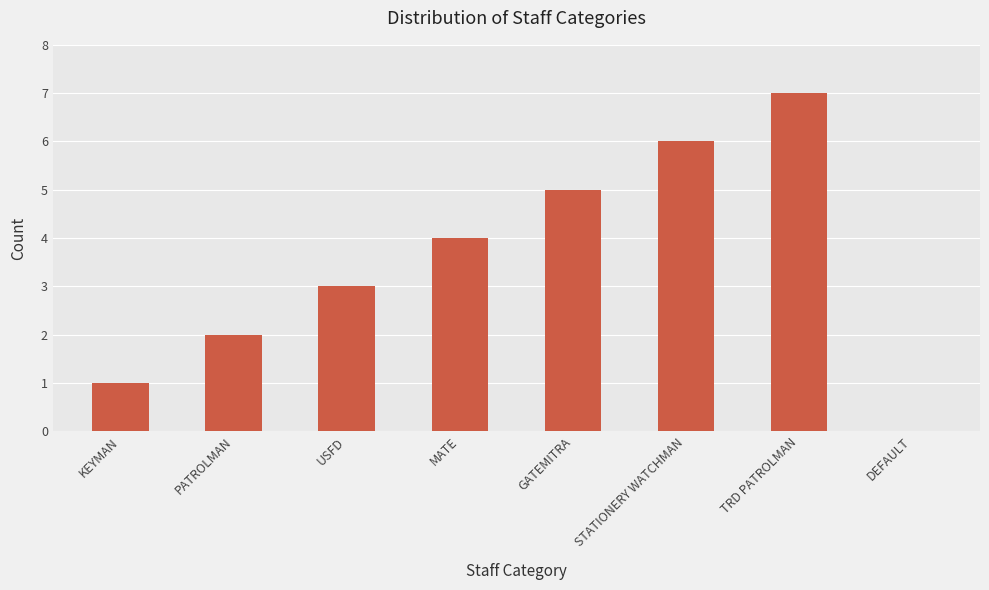

Approximately how many times larger is the value at KEYMAN compared to PATROLMAN?

0.5